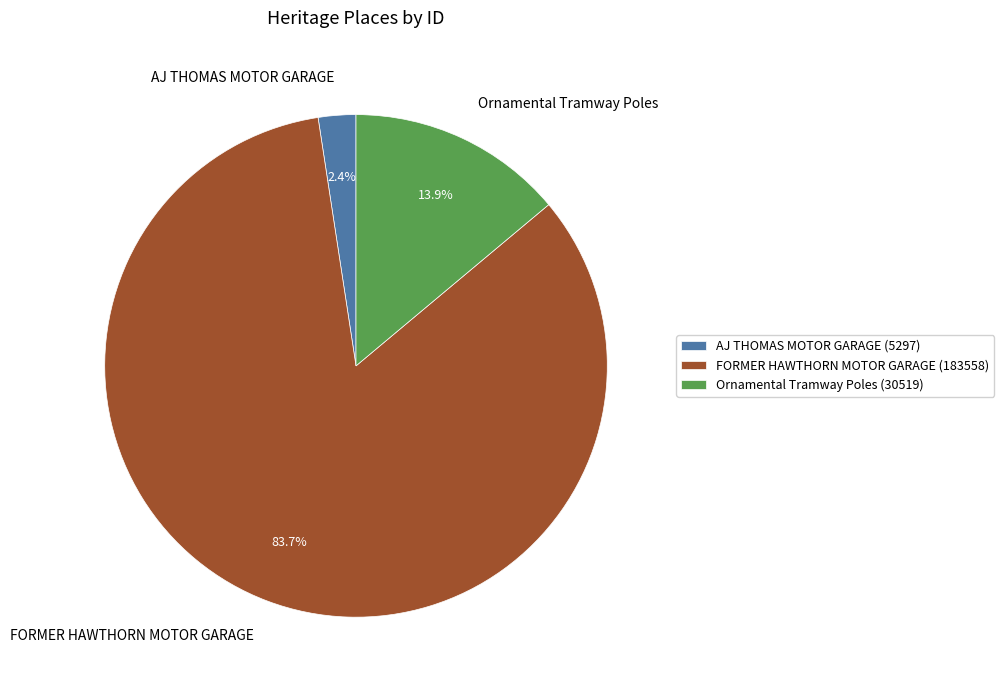

Between AJ THOMAS MOTOR GARAGE and Ornamental Tramway Poles, which is larger?

Ornamental Tramway Poles